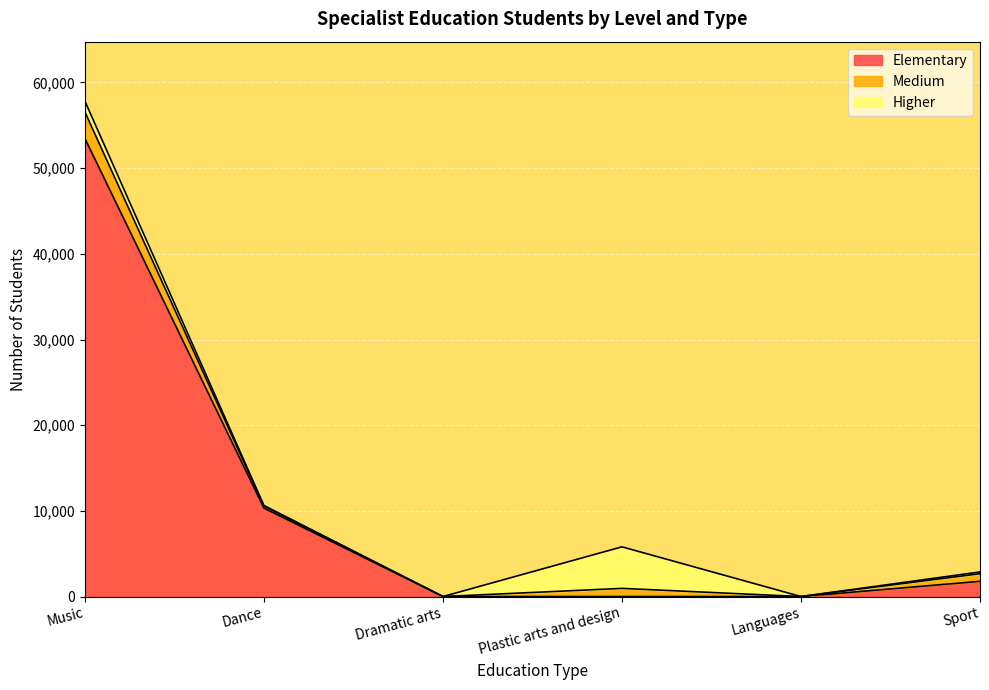

Count the number of categories in the chart.

6